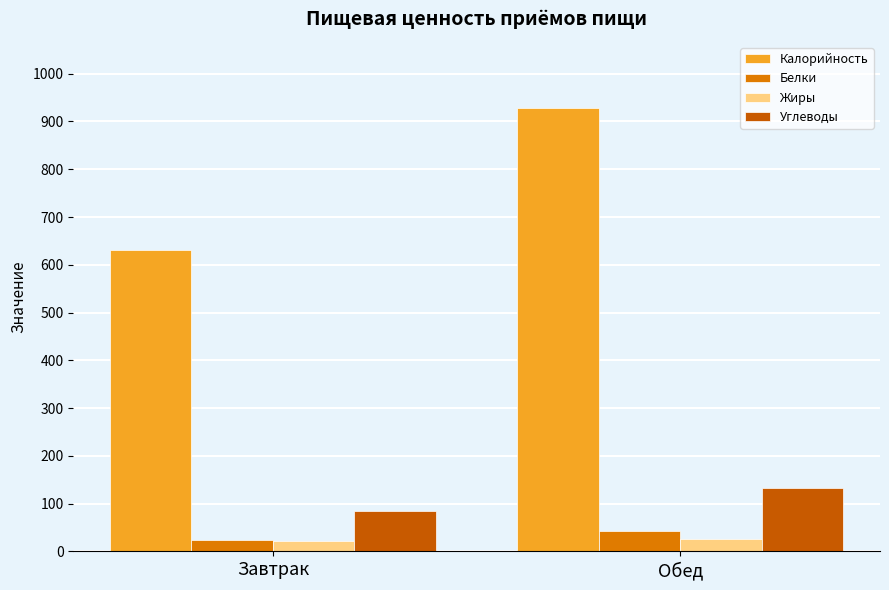

Is the value of Жиры at Обед greater than the value of Калорийность at Завтрак?

No